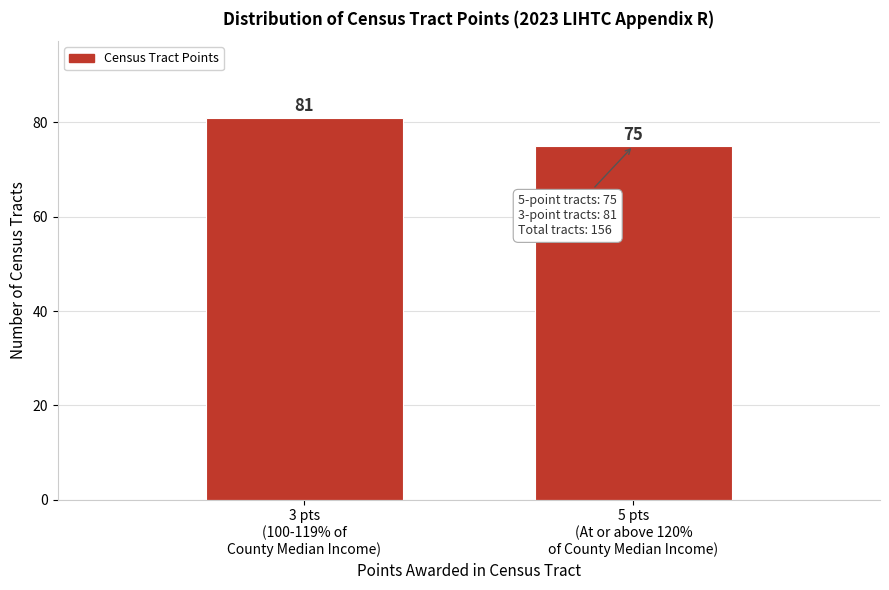

Reading left to right, list all the values displayed in this chart.

81	75